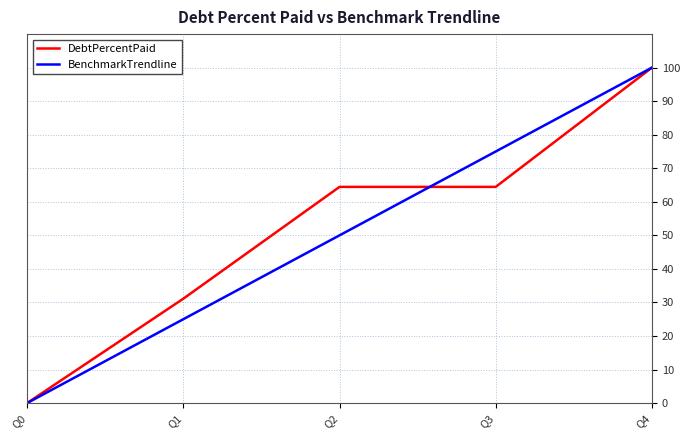

Is the value of BenchmarkTrendline at Q3 greater than the value of DebtPercentPaid at Q1?

Yes